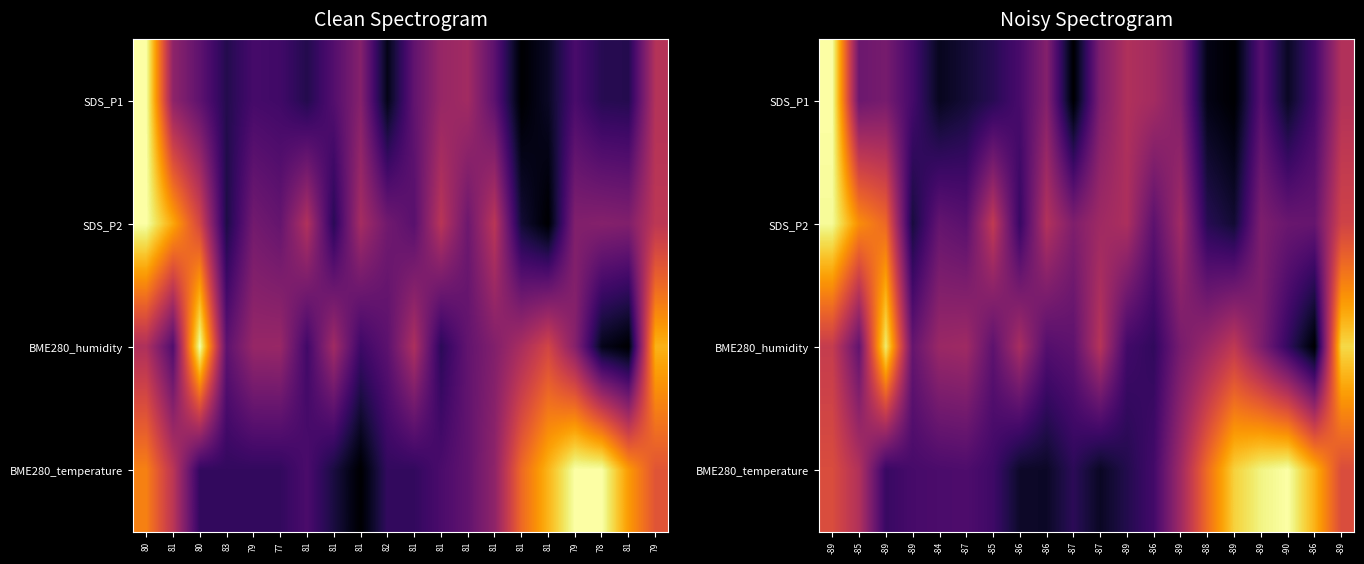

At which category is the sum across all series the highest?

-89